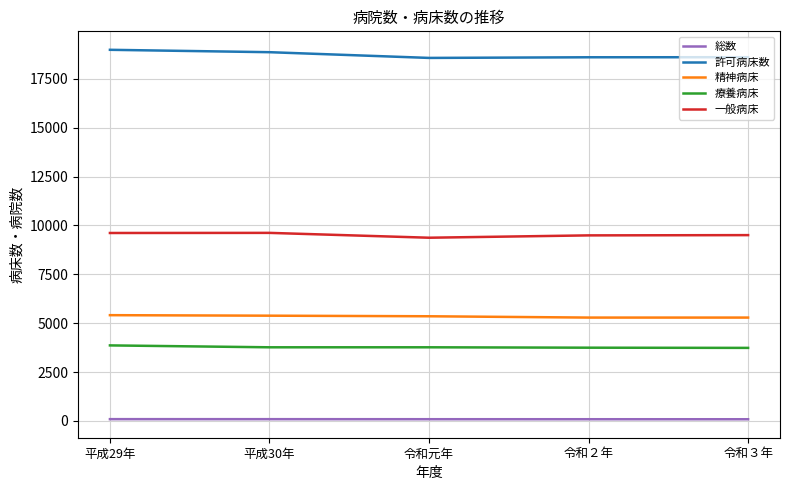

List the series in order of their peak value, lowest first.

総数, 療養病床, 精神病床, 一般病床, 許可病床数